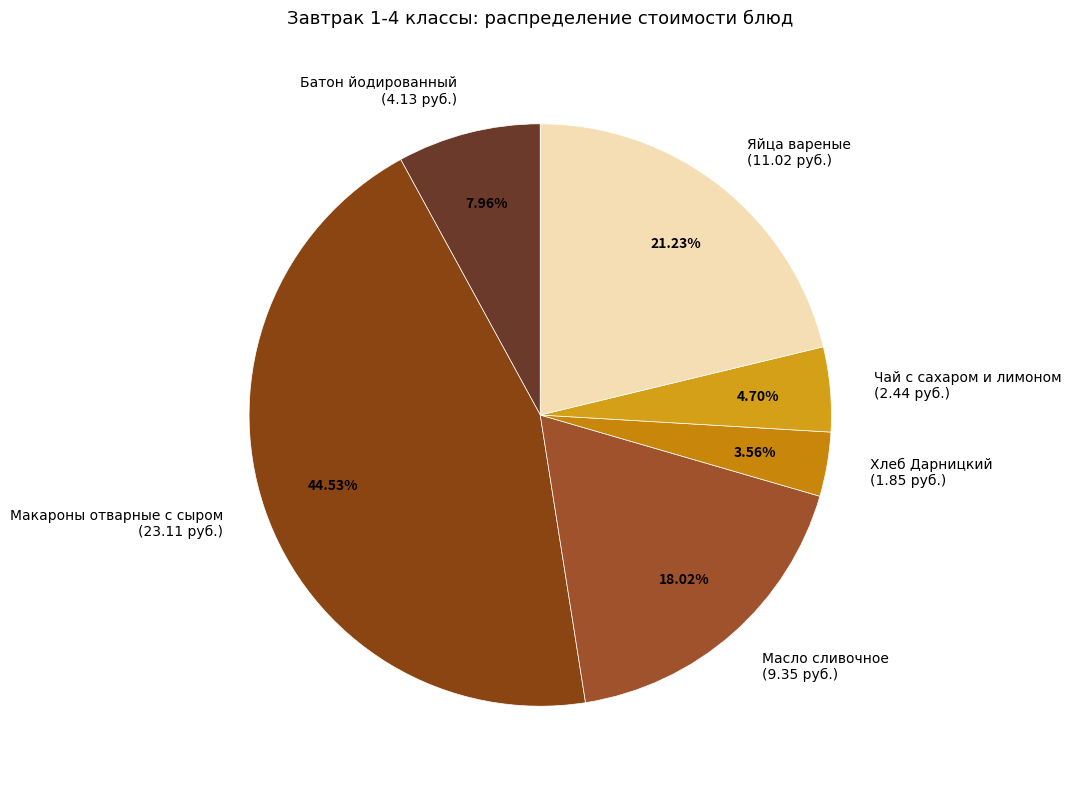

To the nearest percent, what is the difference between the Чай с сахаром и лимоном and Макароны отварные с сыром slice percentages?

40%